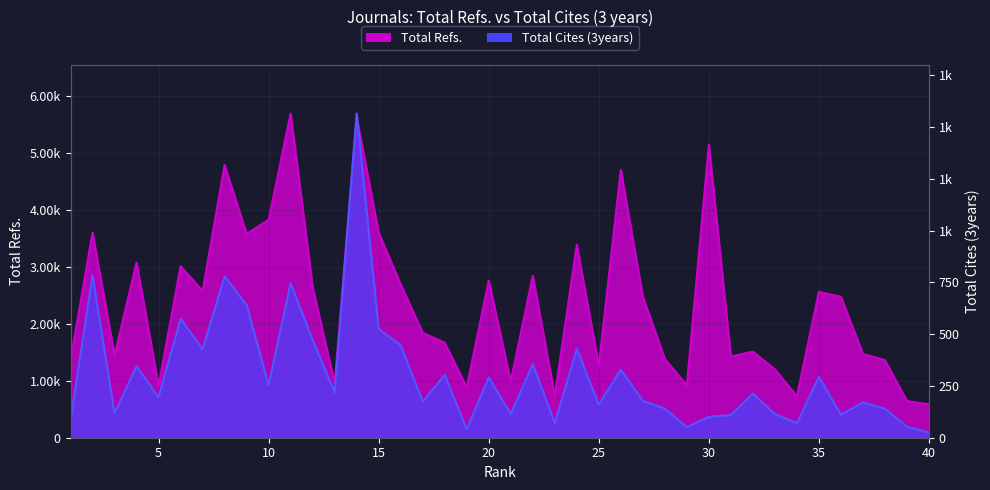

What value does the Total Cites (3years) series have at 1, to the nearest 10?

80